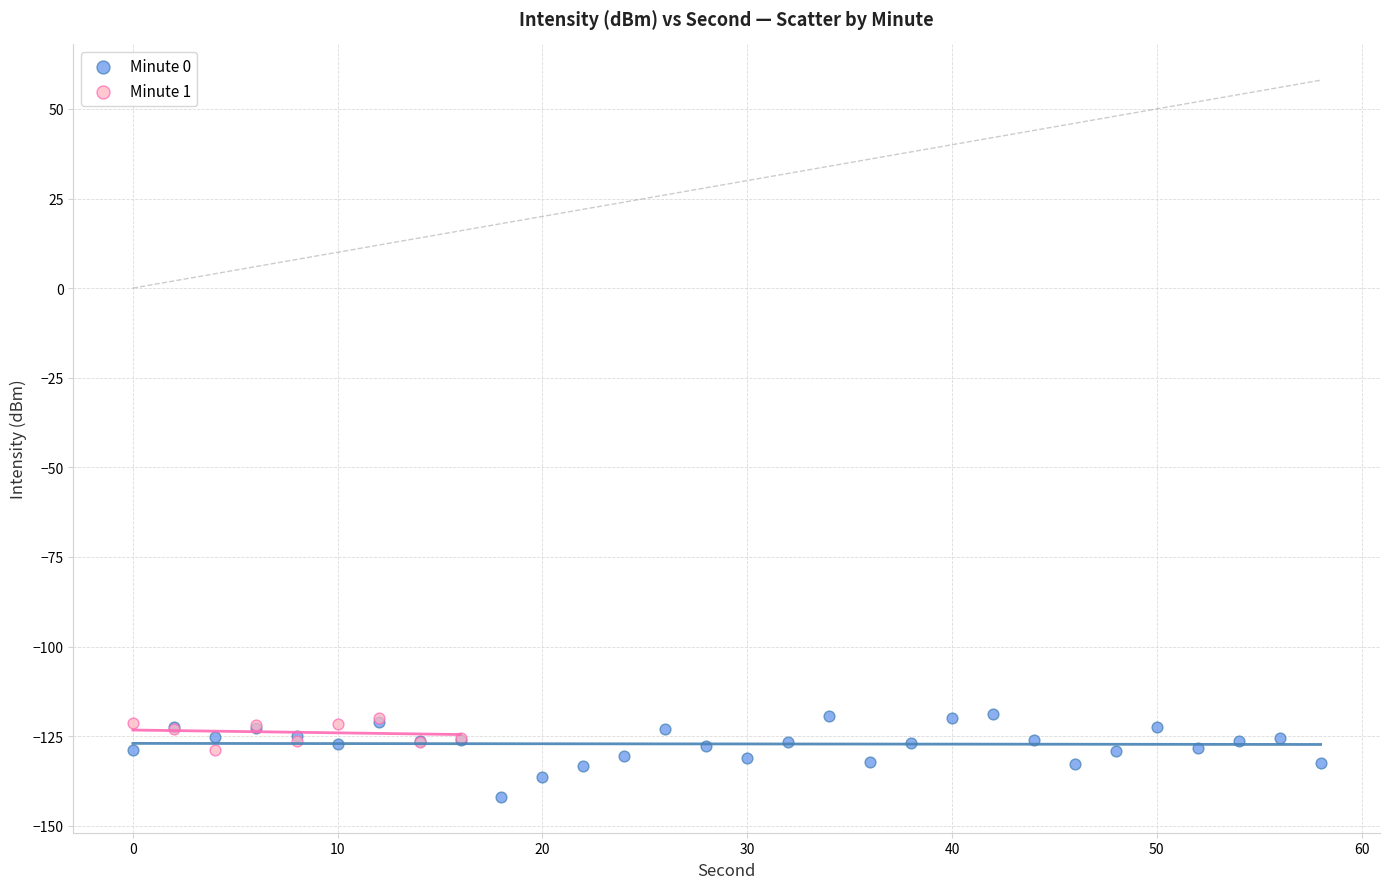

Which series has the widest spread of Y values?

Minute 0